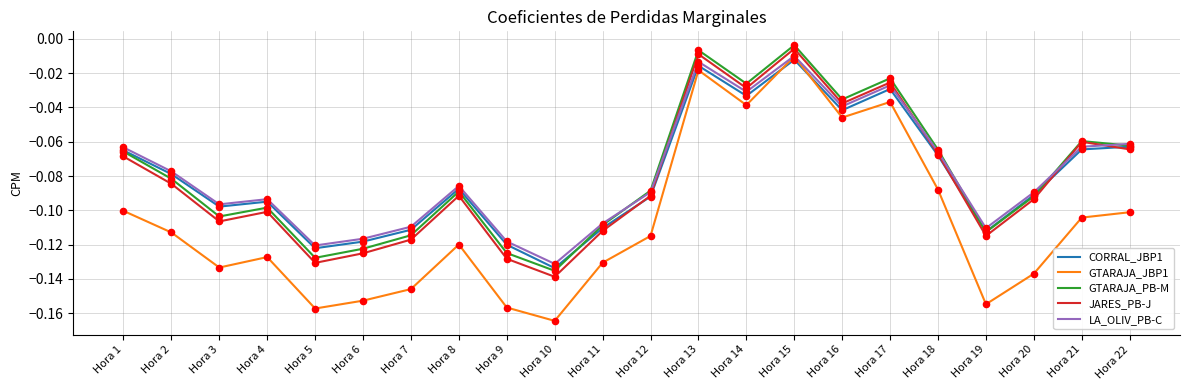

Which series has the largest range (max minus min)?

GTARAJA_JBP1